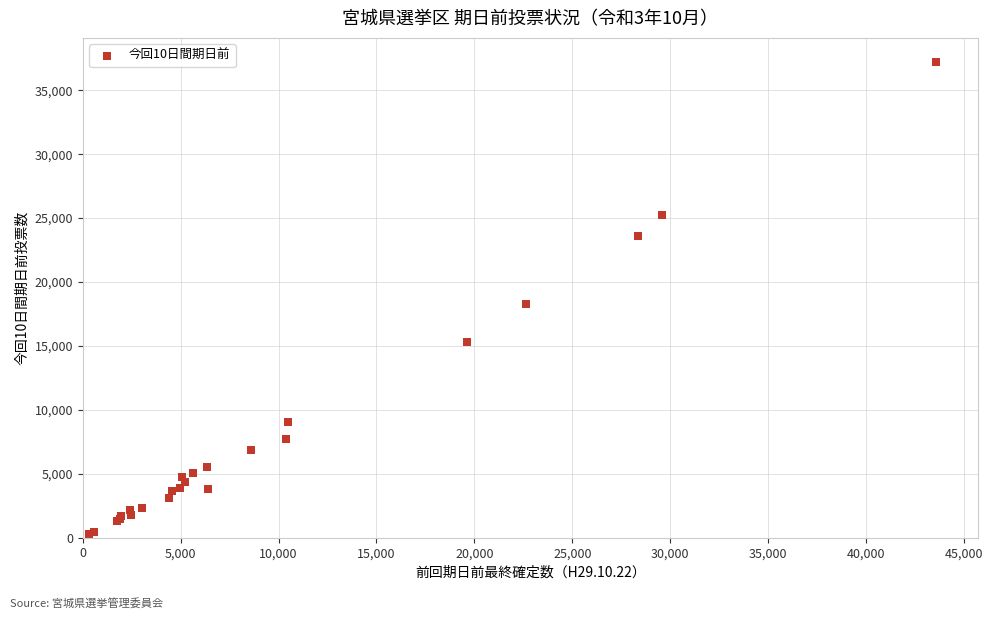

What Y value in the scatter plot is closest to 18757?

18286